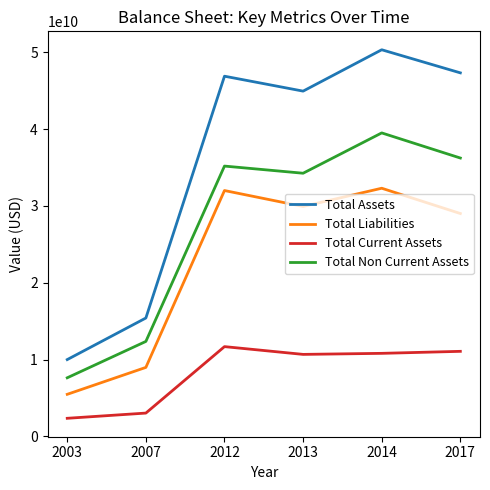

True or false: Total Current Assets and Total Non Current Assets intersect in this chart.

False